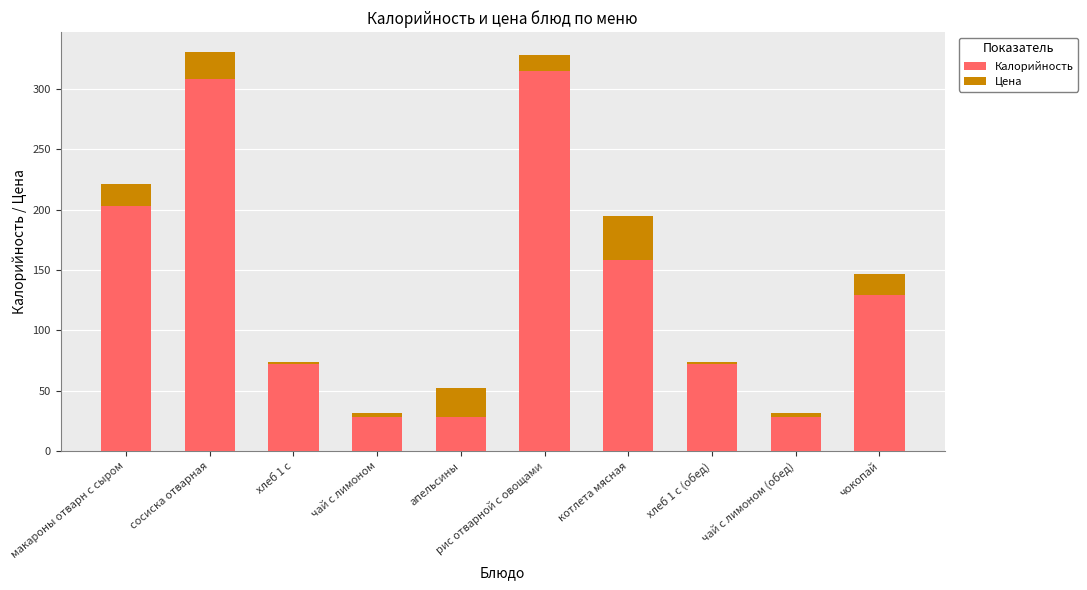

What are all the series names shown in the legend?

Калорийность, Цена